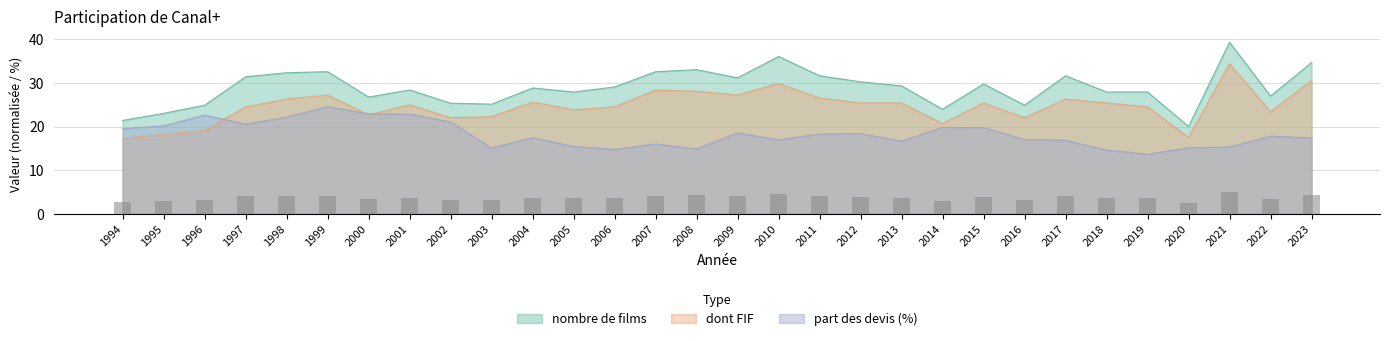

Rank the categories by nombre de films value from lowest to highest.

2020, 1994, 1995, 2014, 1996, 2016, 2003, 2002, 2000, 2022, 2005, 2018, 2019, 2001, 2004, 2006, 2013, 2015, 2012, 2009, 1997, 2011, 2017, 1998, 1999, 2007, 2008, 2023, 2010, 2021